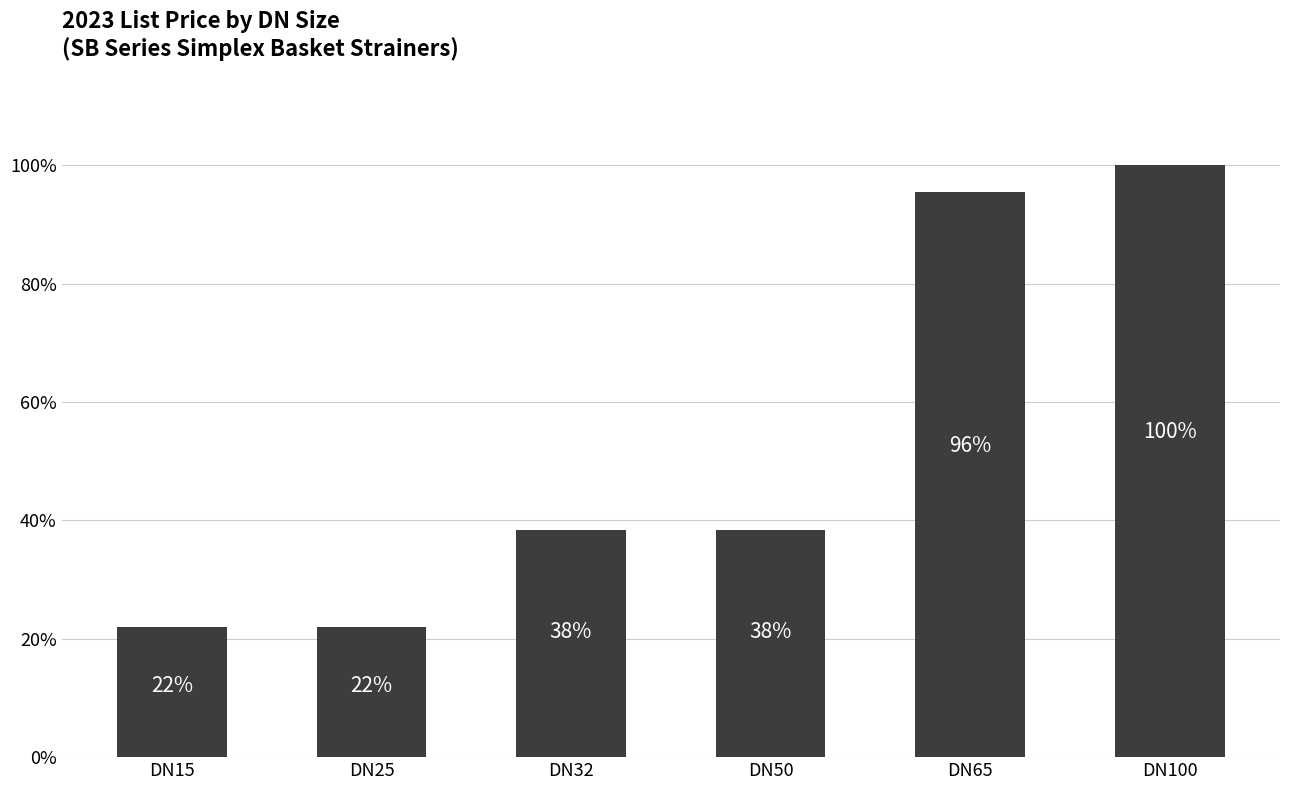

What is the difference between the maximum and minimum values?

0.8